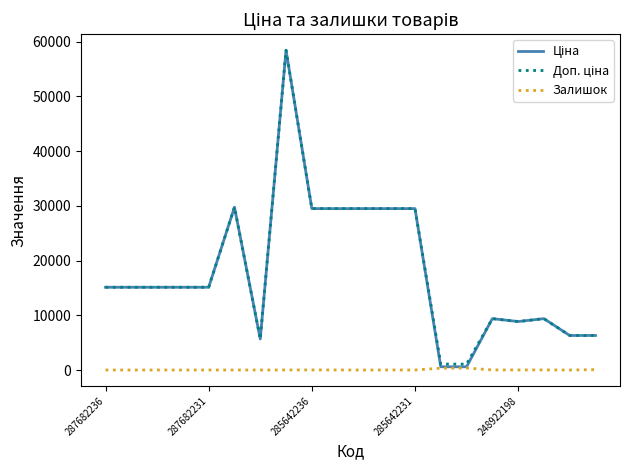

What is the maximum value shown in the chart?

58426.5